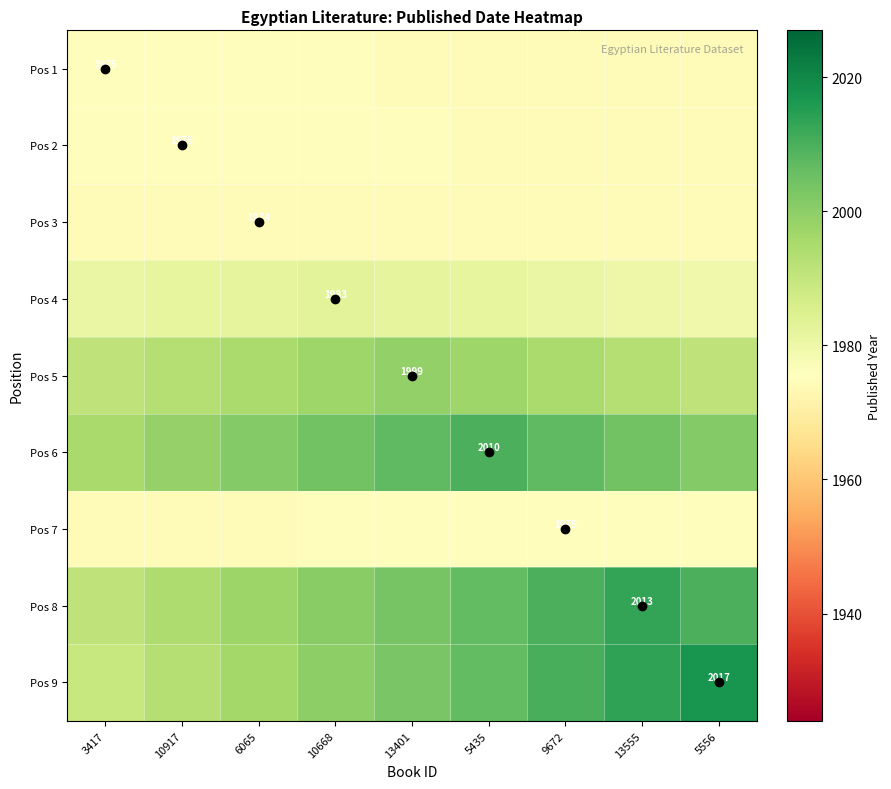

Which category has the highest value across all series?

5556